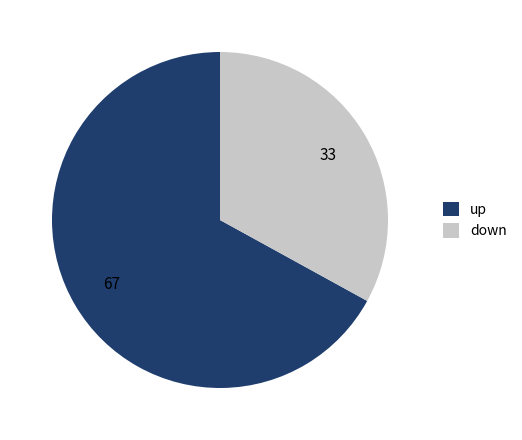

How many slices are in this pie chart?

2